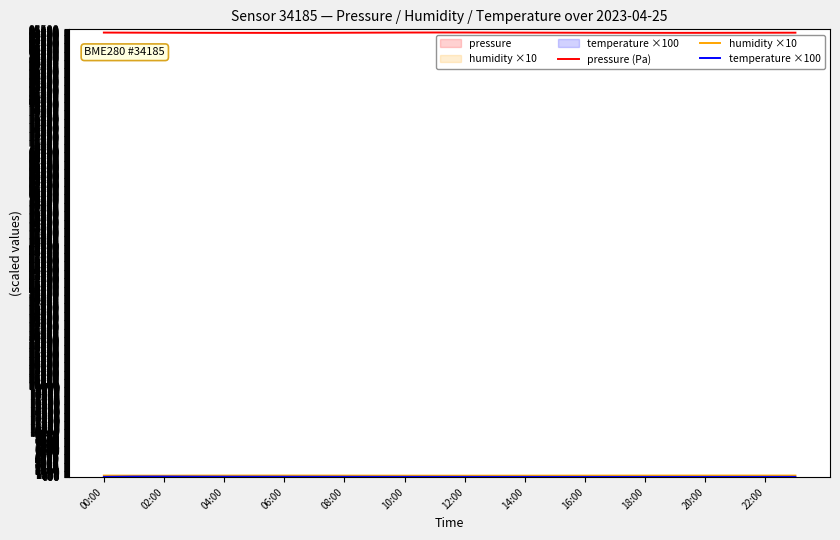

At which category does temperature ×100 reach its first local valley?

19